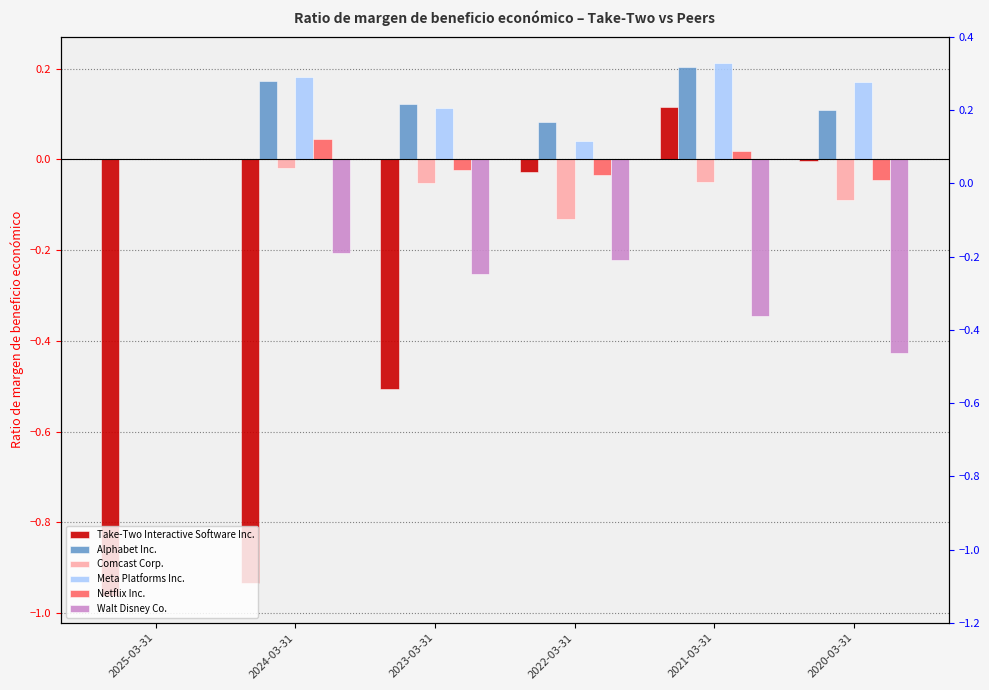

What is the maximum value shown in the chart?

0.2